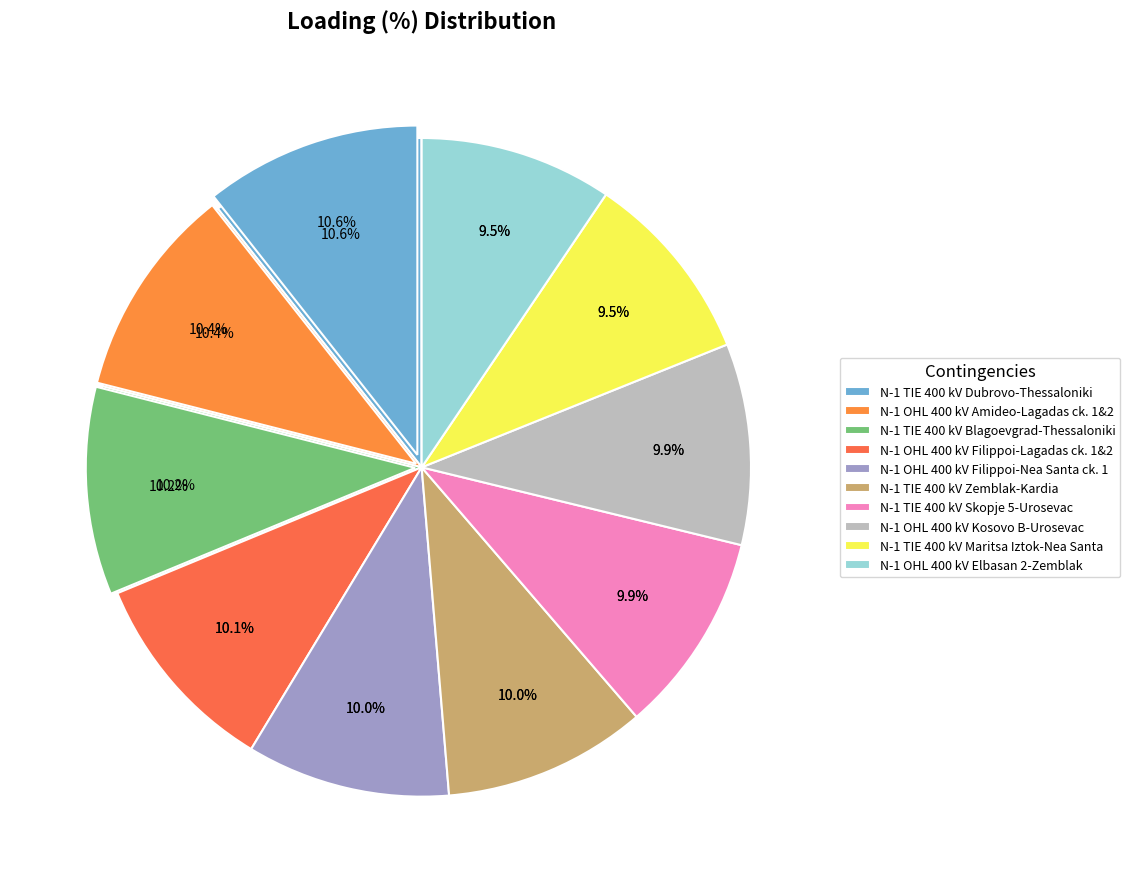

How many slices are in this pie chart?

10